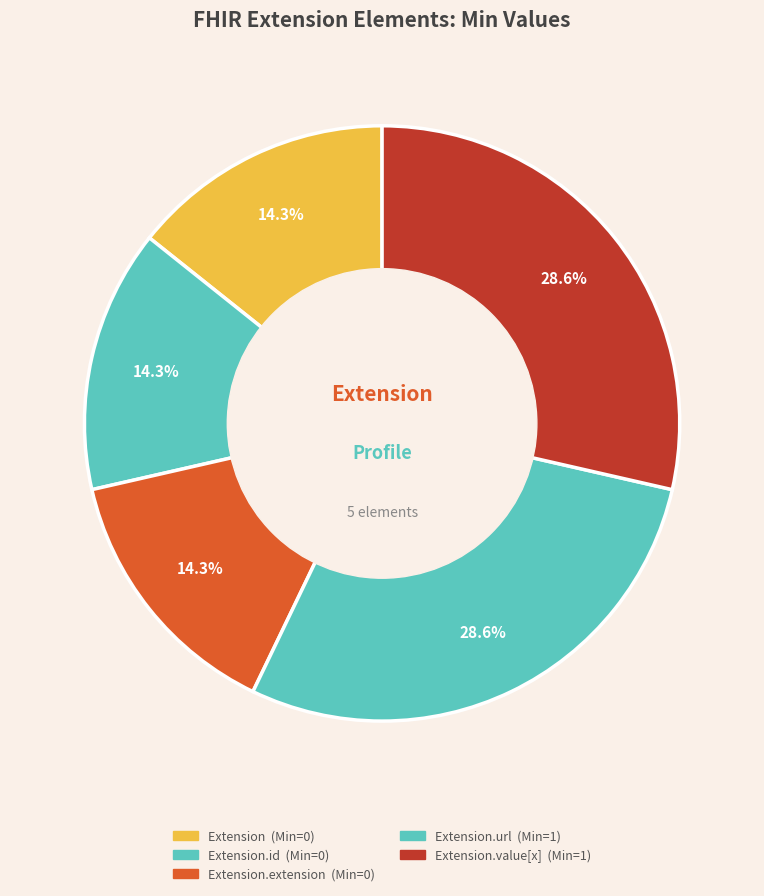

Is there any slice that represents more than half of the pie?

No